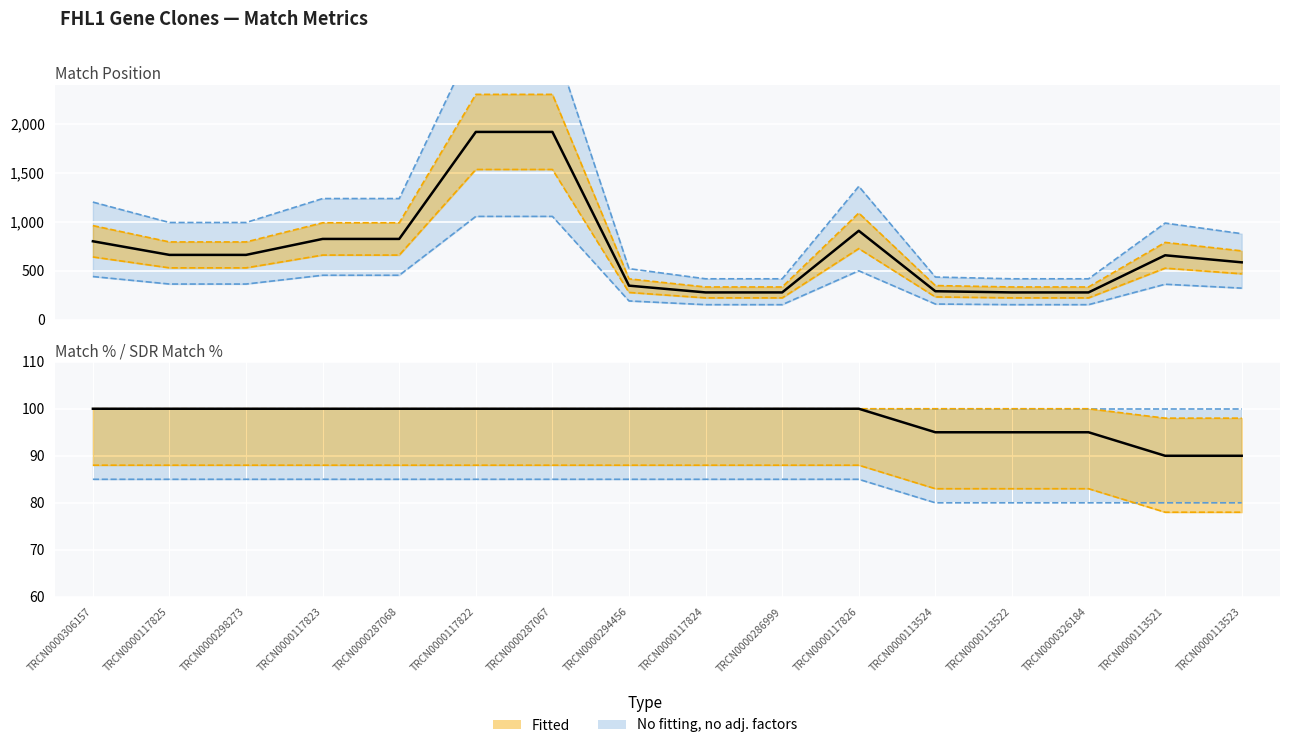

Where is Match % nearest to the value 83?

TRCN0000113524